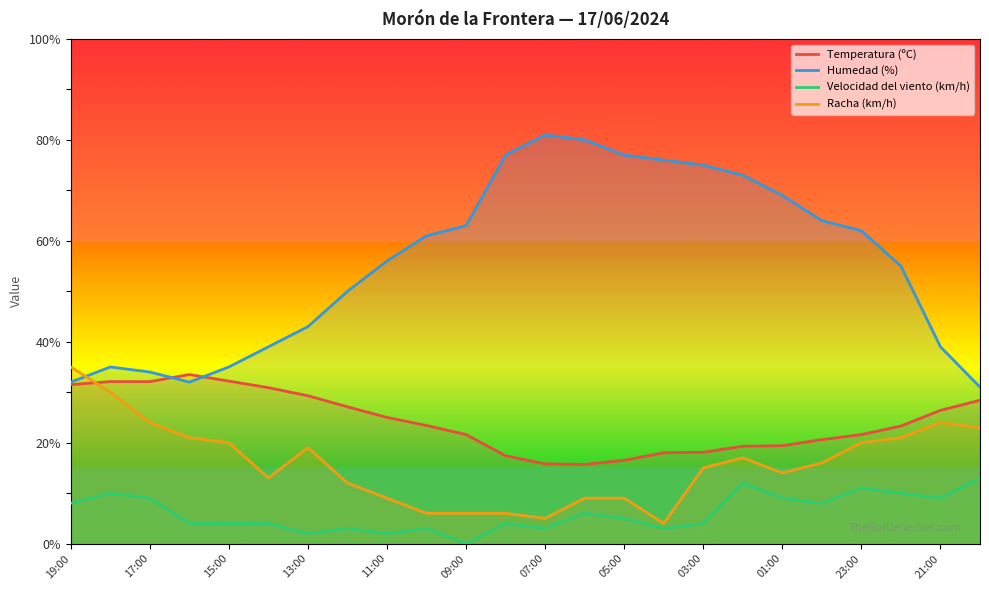

The value of Racha (km/h) at 19:00 is 35.0. True or false?

True